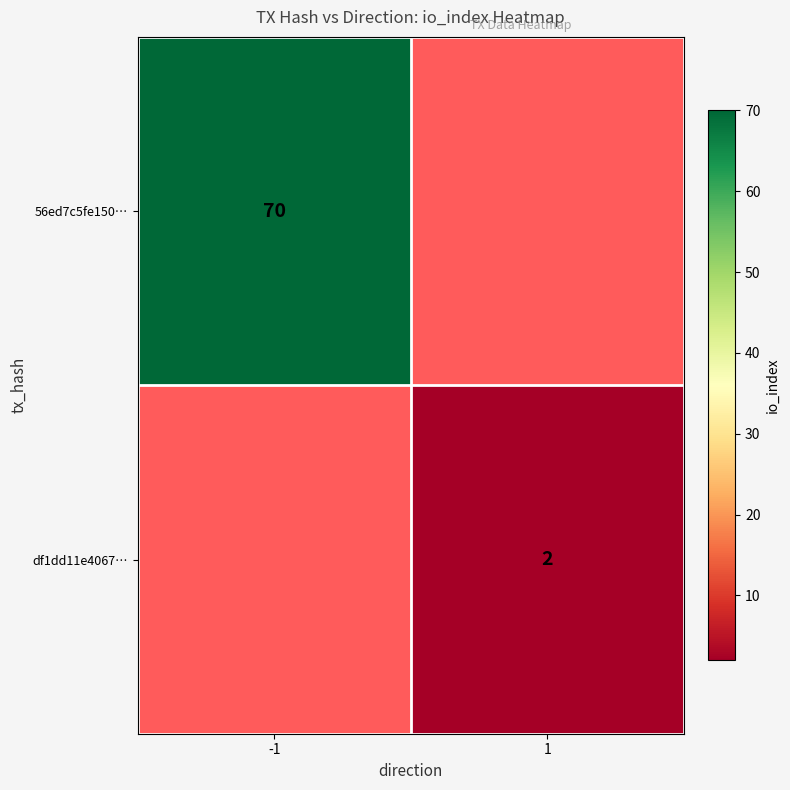

At how many categories does at least one series exceed 50?

1